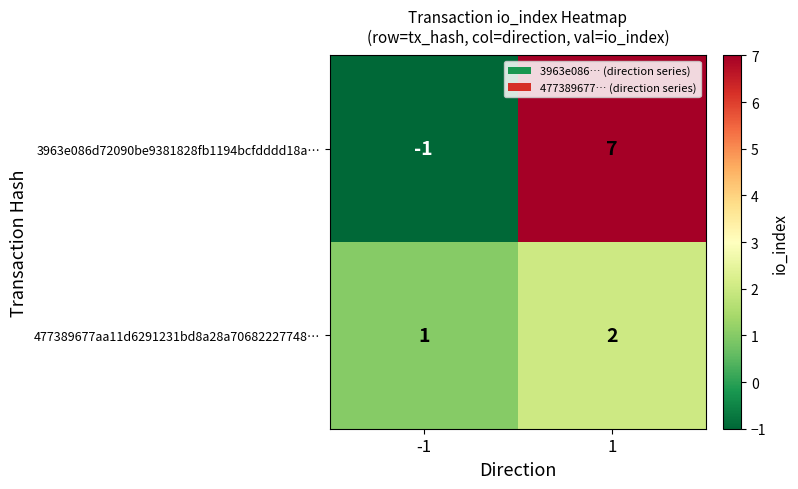

Which series has the largest range (max minus min)?

3963e086d72090be9381828fb1194bcfdddd18a…